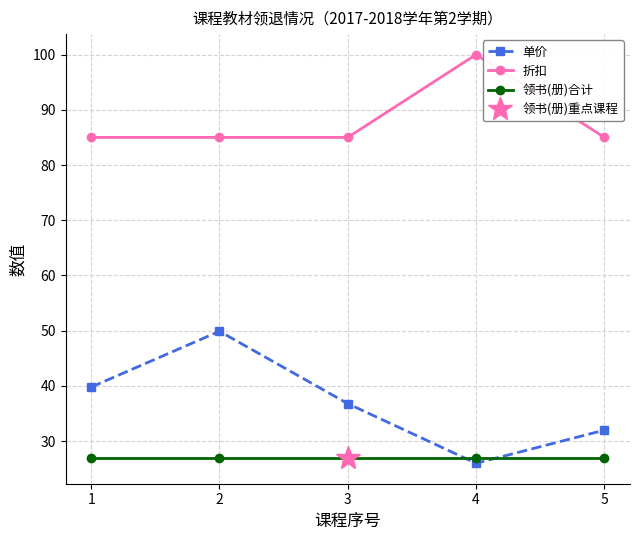

How many distinct data groups are displayed?

3